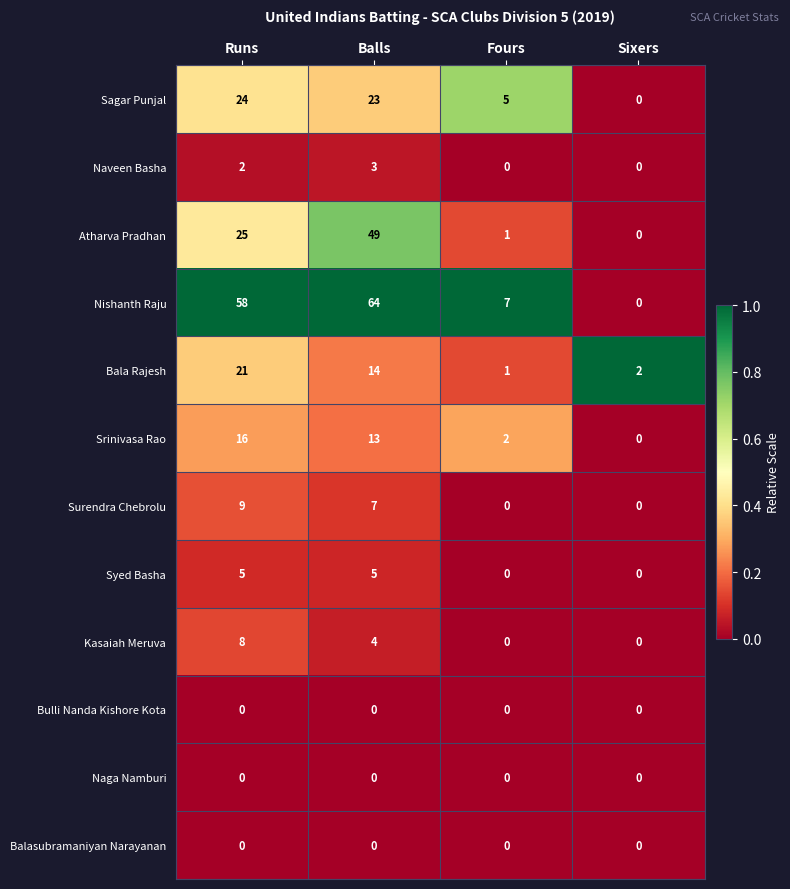

The Bala Rajesh series shows 4 at Balls. True or false?

False